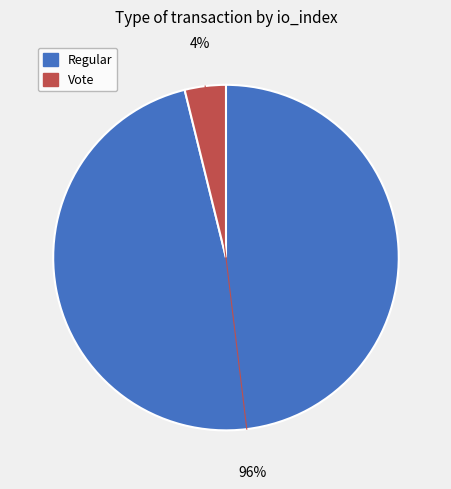

Which slice is the smallest?

Vote